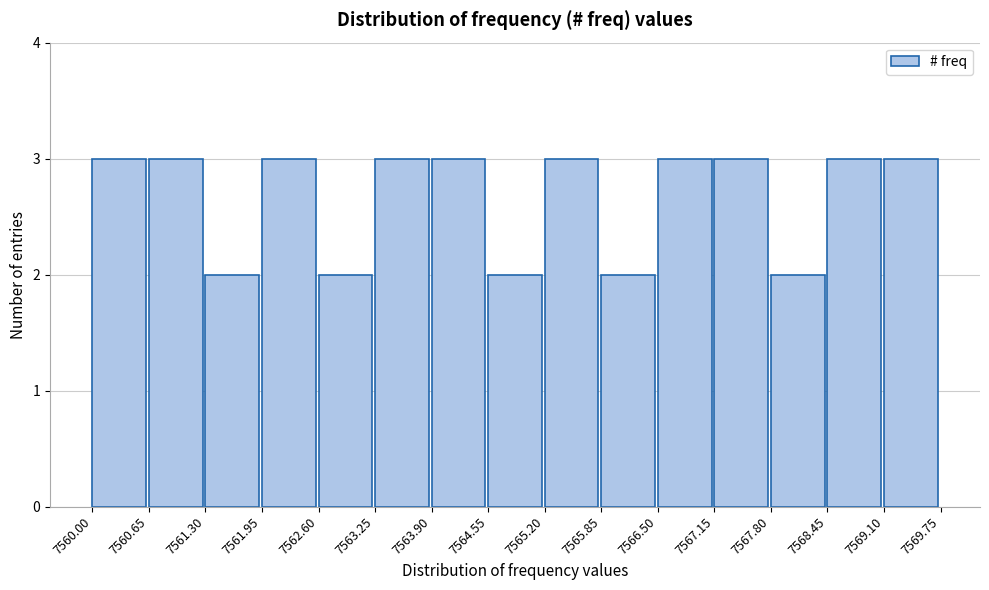

Reading left to right, transcribe this chart: for each bar, give the range it covers on the x-axis and its height. The values are not printed on the chart, so give them approximately, as read against the axis.

7560.00 to 7560.65: 3
7560.65 to 7561.30: 3
7561.30 to 7561.95: 2
7561.95 to 7562.60: 3
7562.60 to 7563.25: 2
7563.25 to 7563.90: 3
7563.90 to 7564.55: 3
7564.55 to 7565.20: 2
7565.20 to 7565.85: 3
7565.85 to 7566.50: 2
7566.50 to 7567.15: 3
7567.15 to 7567.80: 3
7567.80 to 7568.45: 2
7568.45 to 7569.10: 3
7569.10 to 7569.75: 3